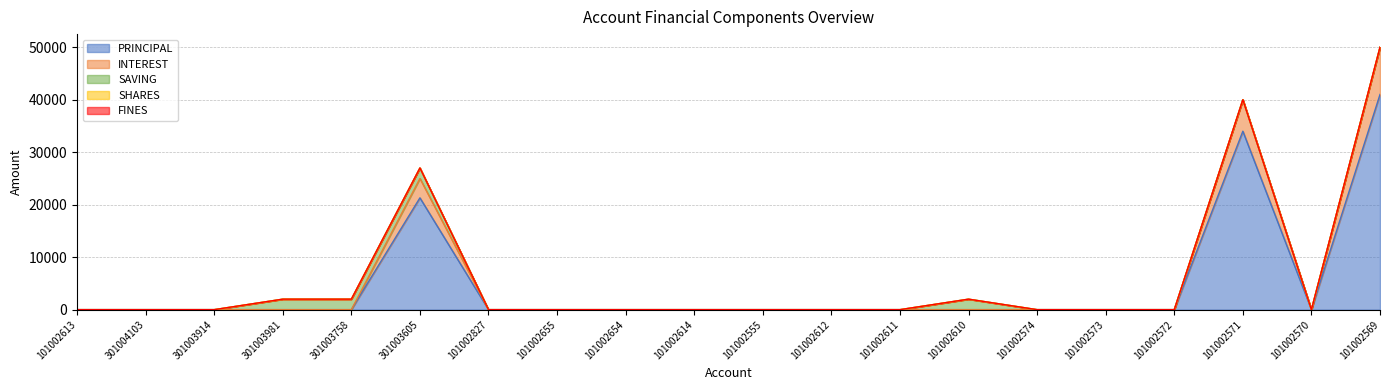

Reading left to right, extract all data points from this chart.

PRINCIPAL: 0	0	0	0	0	21300	0	0	0	0	0	0	0	0	0	0	0	34000	0	41000
INTEREST: 0	0	0	0	0	3700	0	0	0	0	0	0	0	0	0	0	0	6000	0	9000
SAVING: 0	0	0	2000	2000	2000	0	0	0	0	0	0	0	2000	0	0	0	0	0	0
SHARES: 0	0	0	0	0	0	0	0	0	0	0	0	0	0	0	0	0	0	0	0
FINES: 0	0	0	0	0	0	0	0	0	0	0	0	0	0	0	0	0	0	0	0